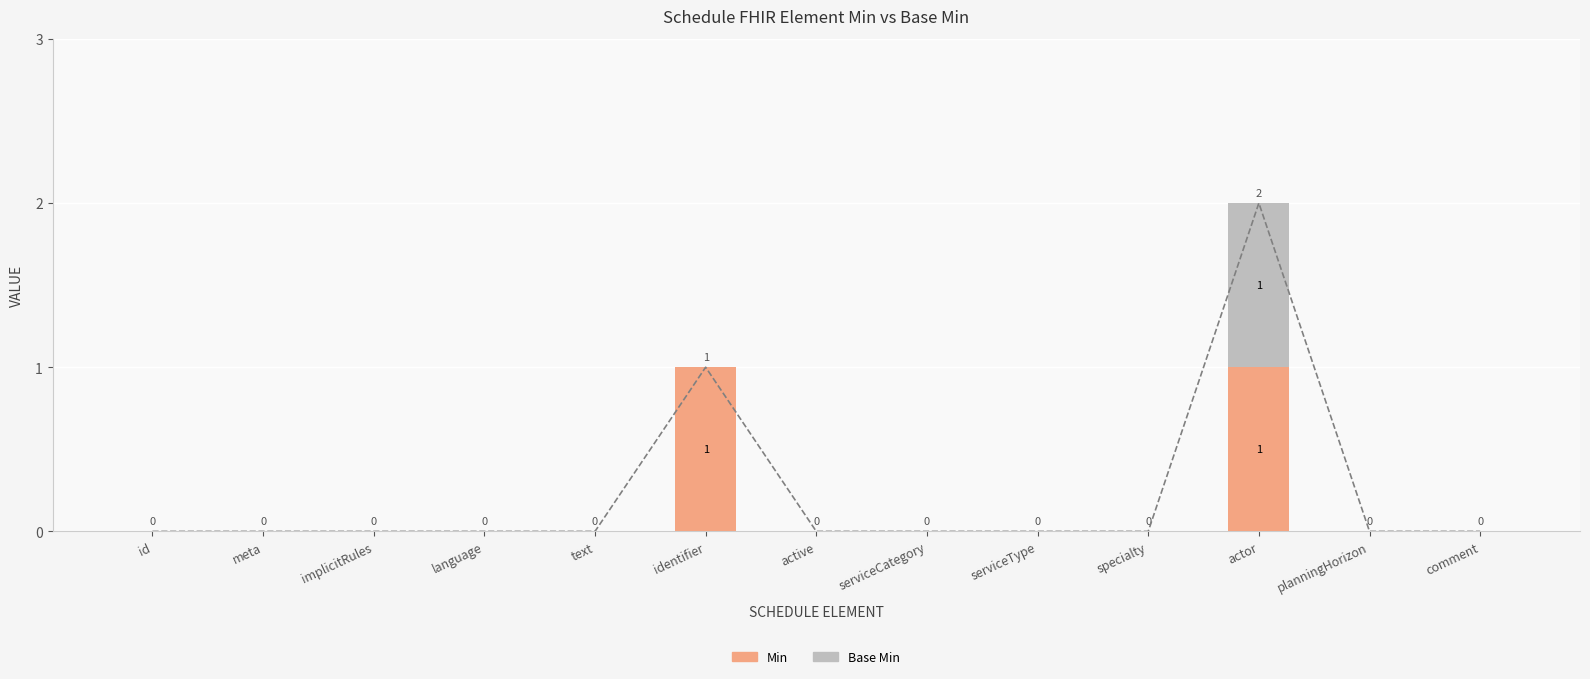

Reading right to left, extract all data points from this chart.

Min: 0	0	1	0	0	0	0	1	0	0	0	0	0
Base Min: 0	0	1	0	0	0	0	0	0	0	0	0	0